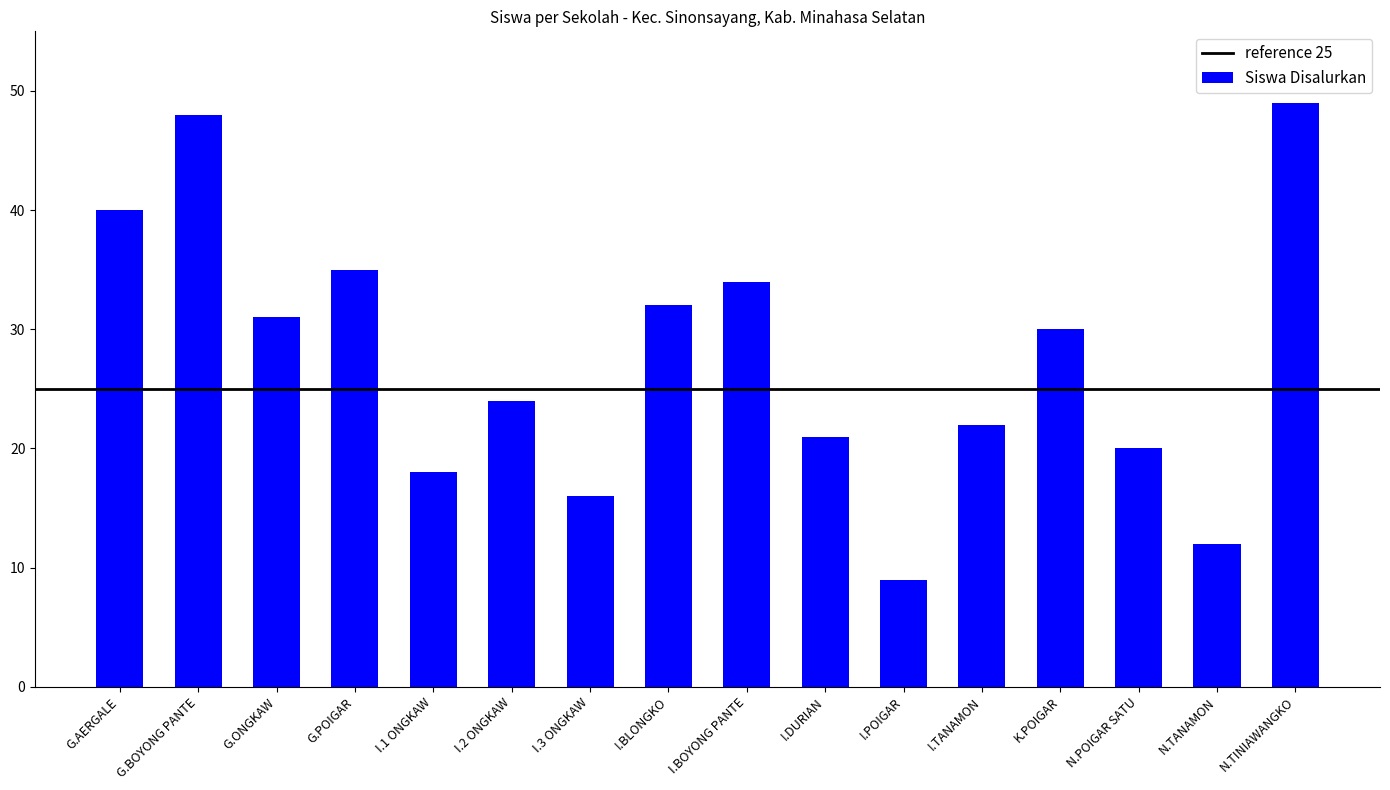

What is the difference between the second highest and minimum values?

39